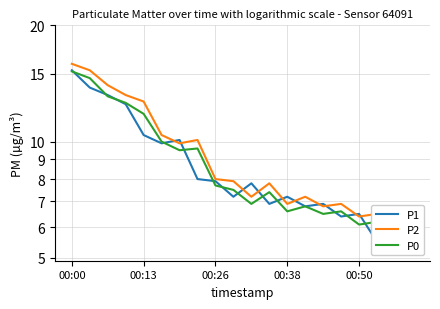

In P0, how many points are lower than both neighbors (excluding endpoints)?

6